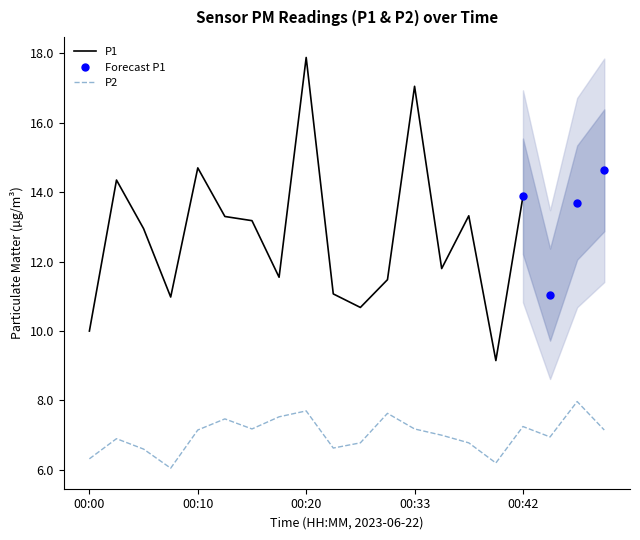

The chart shows a value of 7.5 at 00:13. True or false?

True